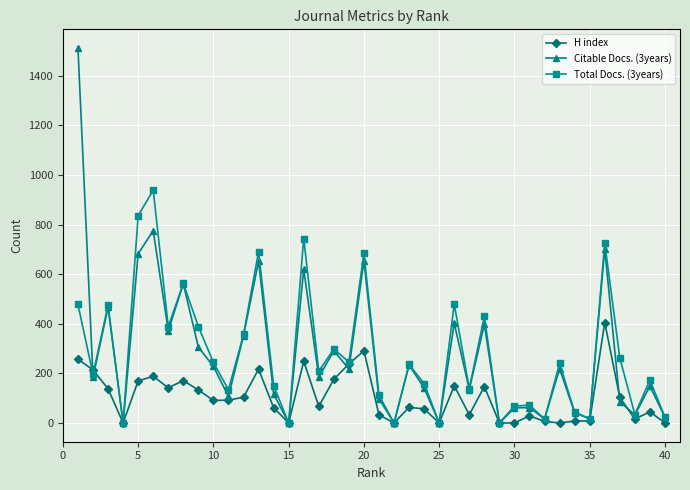

Which series has the largest range (max minus min)?

Citable Docs. (3years)